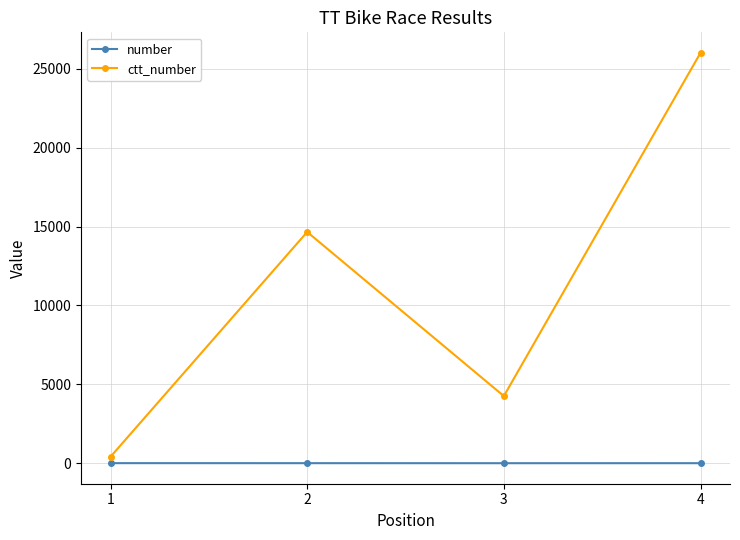

At how many categories does at least one series exceed 19559?

1